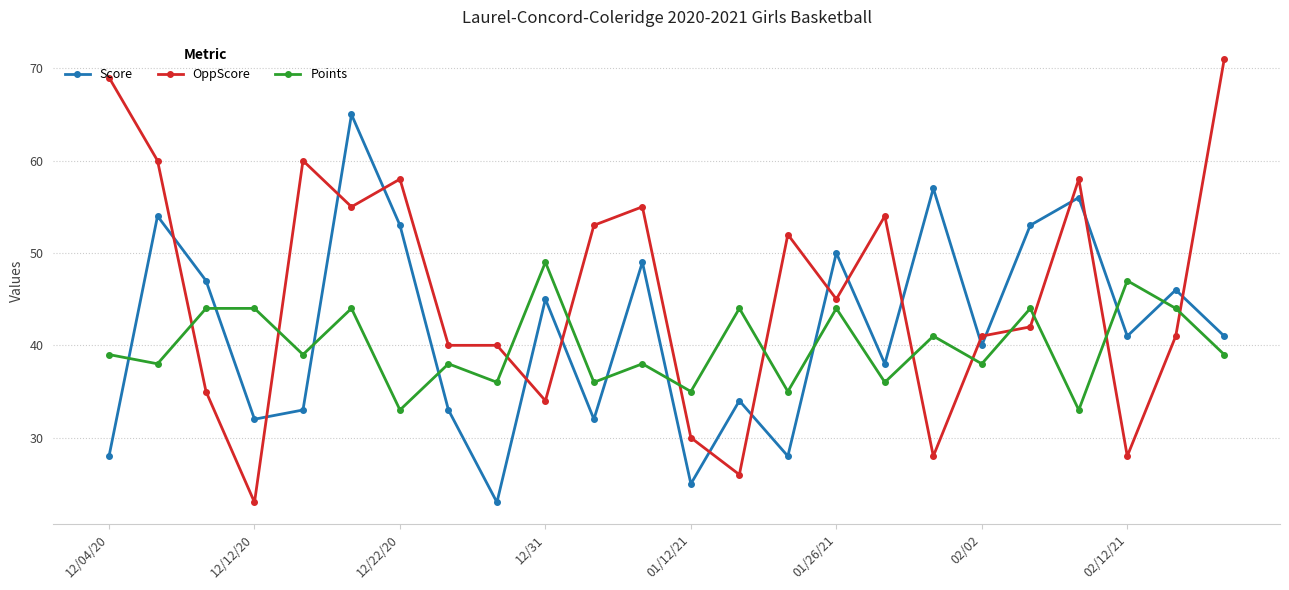

True or false: OppScore has more than 2 points higher than both neighbors.

True